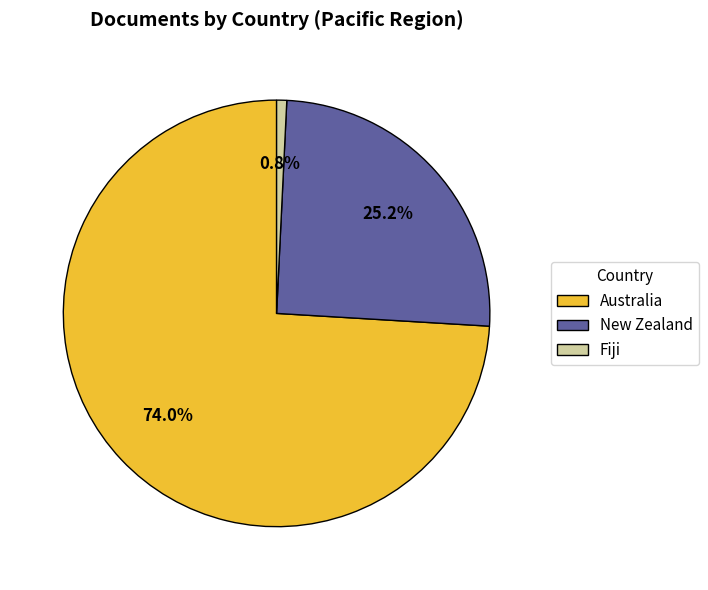

Is it true that Fiji is 1% of the pie?

True